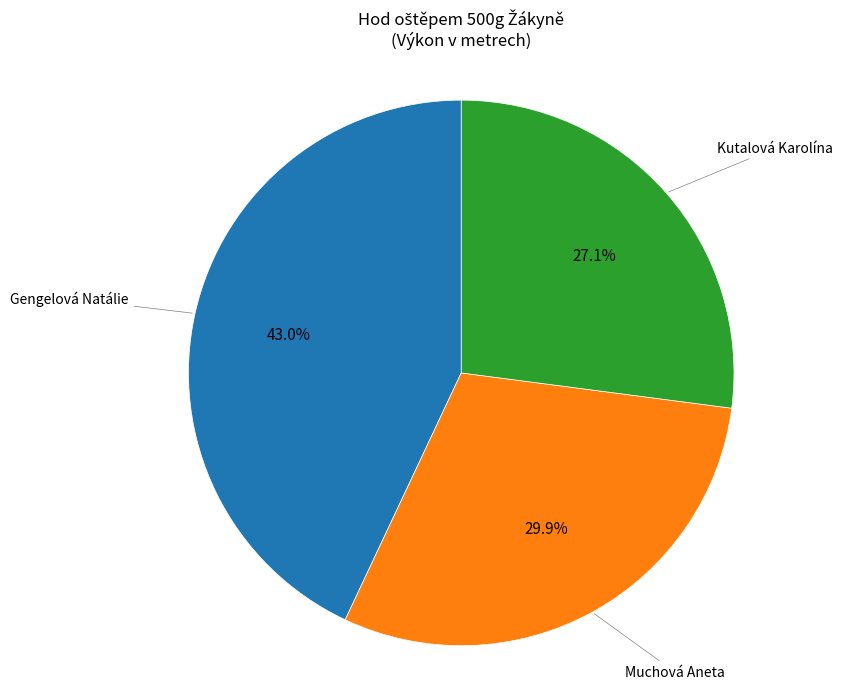

To the nearest percent, what is the combined percentage of Kutalová Karolína and Gengelová Natálie?

70%